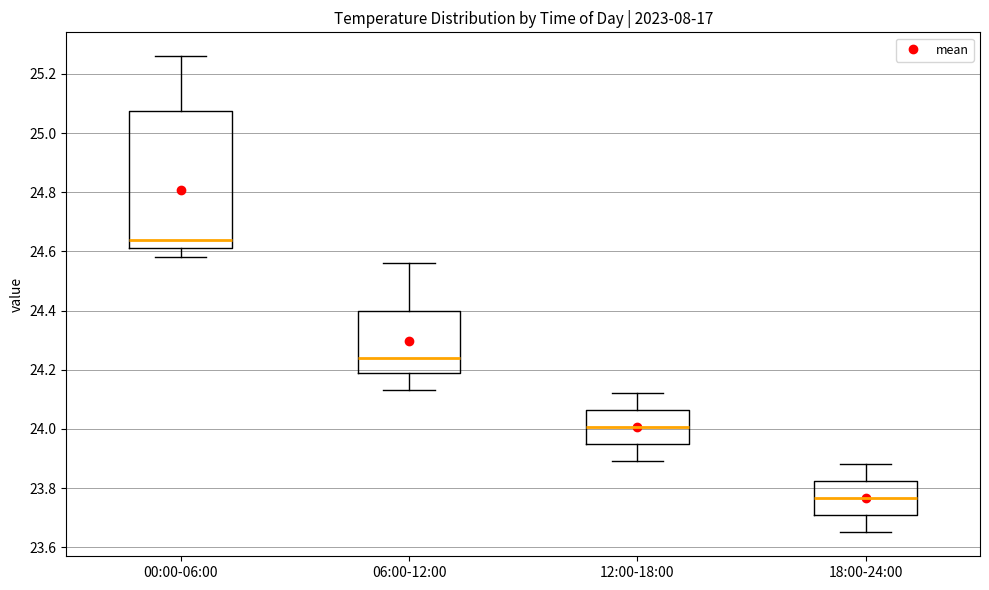

Which box has the lowest median line?

18:00-24:00